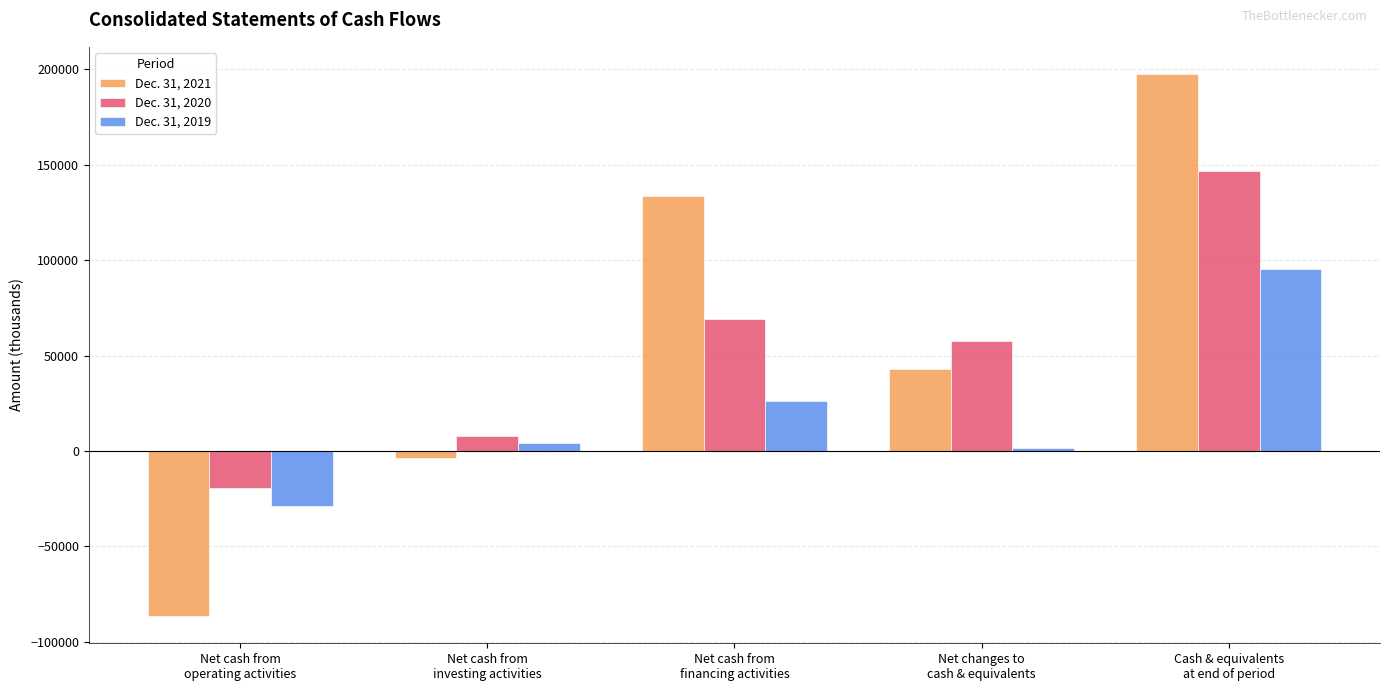

Which series has the widest spread of values?

Dec. 31, 2021